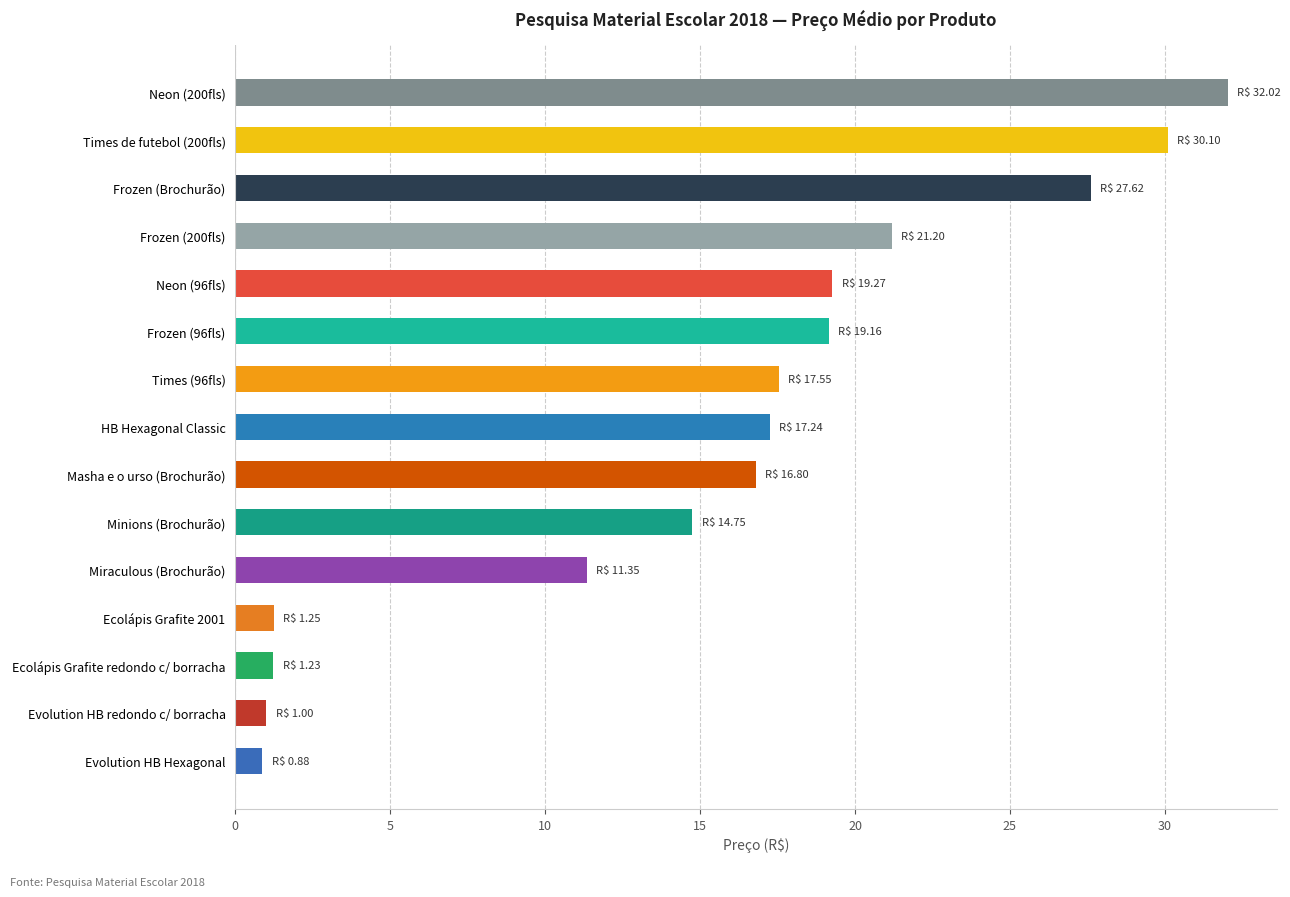

What is the sum of all values?

231.4